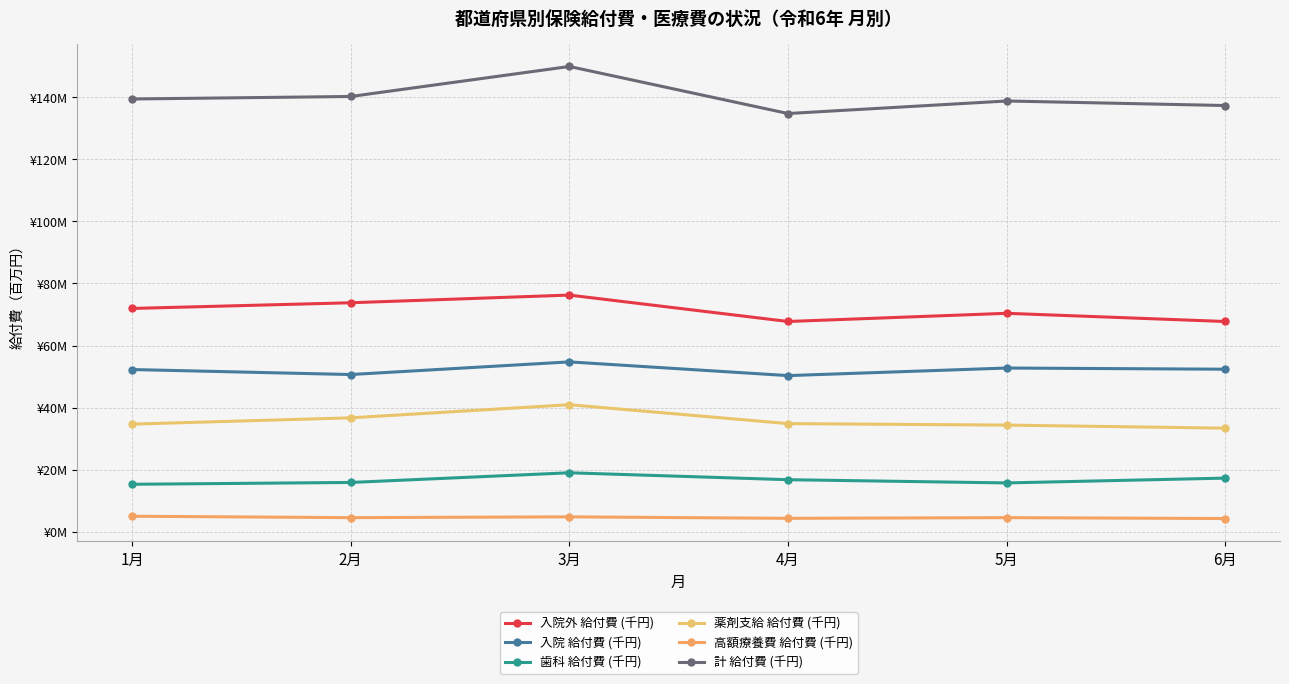

Rank the categories by 計 給付費 (千円) value from lowest to highest.

4月, 6月, 5月, 1月, 2月, 3月